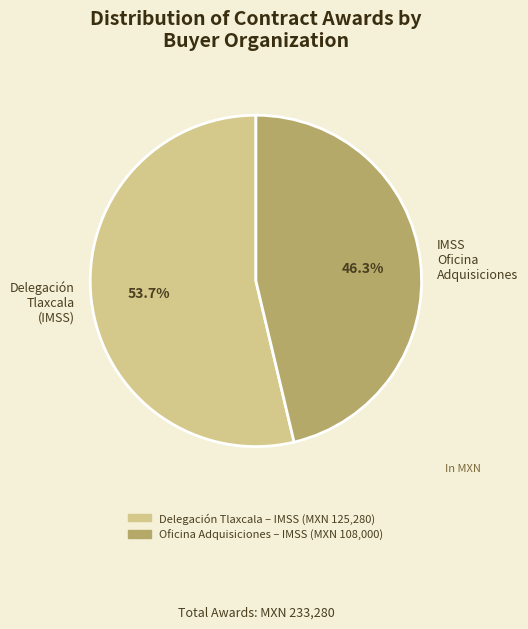

What is the ratio of the value at Delegación Tlaxcala (IMSS) to the value at IMSS Oficina Adquisiciones?

1.2